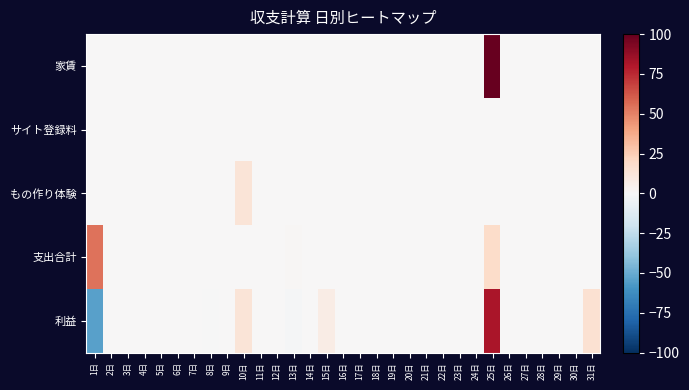

Reading left to right, transcribe all the data shown in this chart.

家賃: 1日=0.0	2日=0.0	3日=0.0	4日=0.0	5日=0.0	6日=0.0	7日=0.0	8日=0.0	9日=0.0	10日=0.0	11日=0.0	12日=0.0	13日=0.0	14日=0.0	15日=0.0	16日=0.0	17日=0.0	18日=0.0	19日=0.0	20日=0.0	21日=0.0	22日=0.0	23日=0.0	24日=0.0	25日=100.0	26日=0.0	27日=0.0	28日=0.0	29日=0.0	30日=0.0	31日=0.0
サイト登録料: 1日=0.0	2日=0.0	3日=0.0	4日=0.0	5日=0.0	6日=0.0	7日=0.0	8日=0.0	9日=0.0	10日=0.0	11日=0.0	12日=0.0	13日=0.0	14日=0.0	15日=0.0	16日=0.0	17日=0.0	18日=0.0	19日=0.0	20日=0.0	21日=0.0	22日=0.0	23日=0.0	24日=0.0	25日=0.0	26日=0.0	27日=0.0	28日=0.0	29日=0.0	30日=0.0	31日=0.0
もの作り体験: 1日=0.0	2日=0.0	3日=0.0	4日=0.0	5日=0.0	6日=0.0	7日=0.0	8日=0.0	9日=0.0	10日=13.0	11日=0.0	12日=0.0	13日=0.0	14日=0.0	15日=0.0	16日=0.0	17日=0.0	18日=0.0	19日=0.0	20日=0.0	21日=0.0	22日=0.0	23日=0.0	24日=0.0	25日=0.0	26日=0.0	27日=0.0	28日=0.0	29日=0.0	30日=0.0	31日=0.0
支出合計: 1日=54.0	2日=0.0	3日=0.0	4日=0.0	5日=0.0	6日=0.0	7日=0.0	8日=0.8	9日=0.0	10日=0.0	11日=0.0	12日=0.0	13日=0.8	14日=0.0	15日=0.0	16日=0.0	17日=0.0	18日=0.0	19日=0.0	20日=0.0	21日=0.0	22日=0.0	23日=0.0	24日=0.0	25日=18.3	26日=0.0	27日=0.0	28日=0.0	29日=0.0	30日=0.0	31日=0.0
利益: 1日=-54.0	2日=0.0	3日=0.0	4日=0.0	5日=0.0	6日=0.0	7日=0.0	8日=-0.8	9日=0.0	10日=13.0	11日=0.0	12日=0.0	13日=-0.8	14日=0.0	15日=7.6	16日=0.0	17日=0.0	18日=0.0	19日=0.0	20日=0.0	21日=0.0	22日=0.0	23日=0.0	24日=0.0	25日=81.7	26日=0.0	27日=0.0	28日=0.0	29日=0.0	30日=0.0	31日=15.0